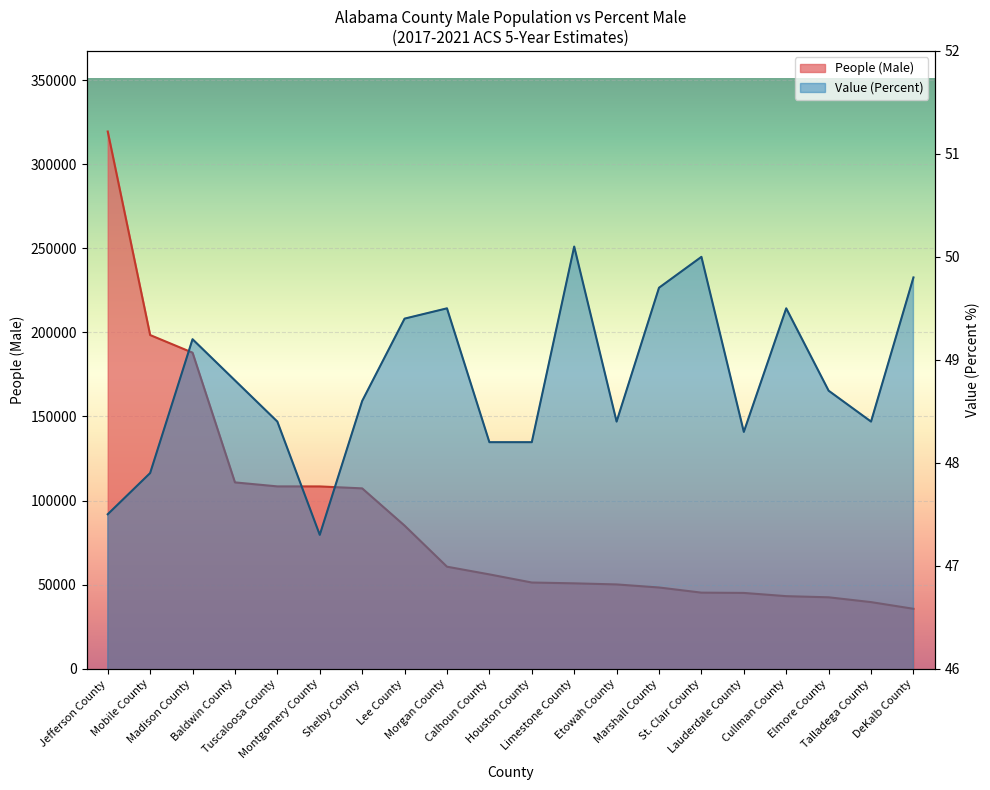

What is the value of the Value (Percent) point at the 6th from the left?

47.3